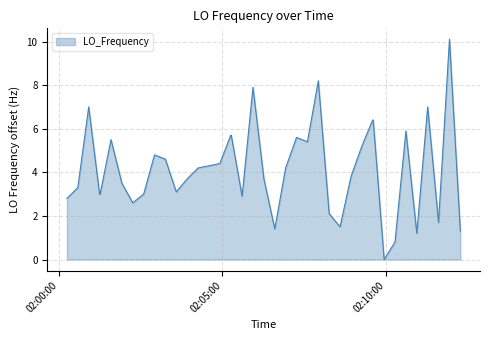

Does the chart have visible grid lines?

Yes